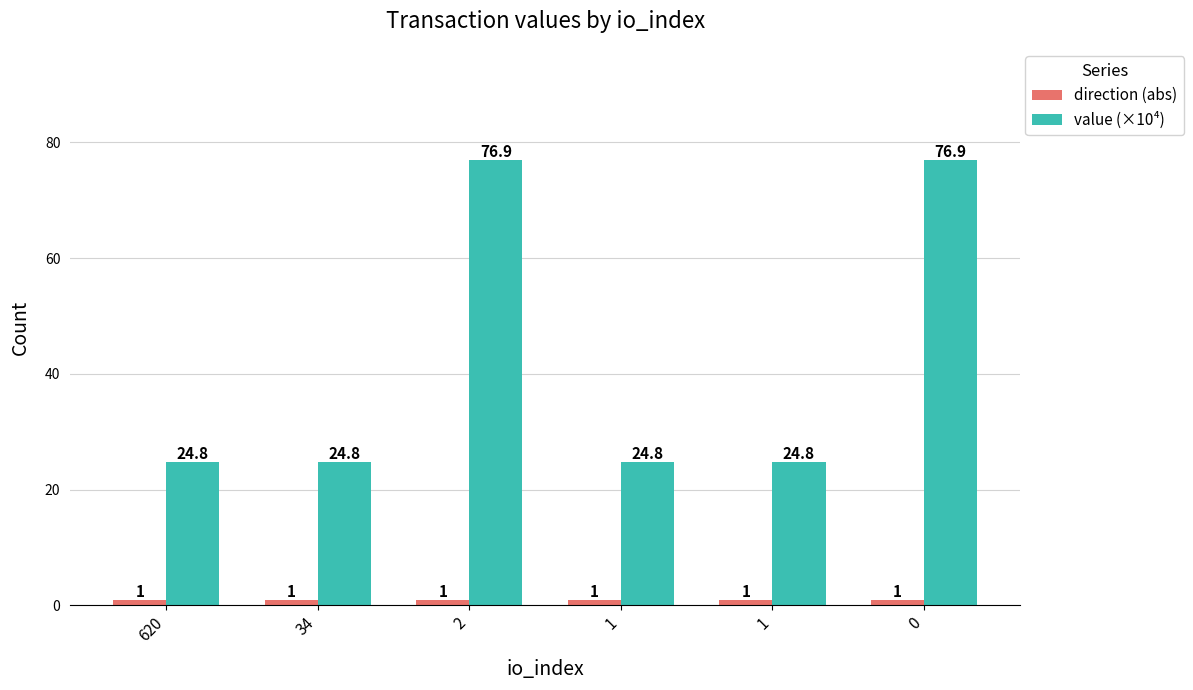

Are the bars grouped side by side (vs. stacked)?

Yes